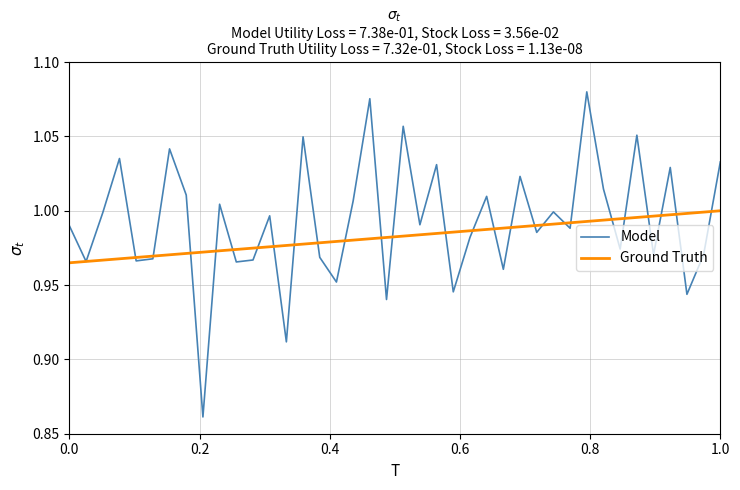

True or false: Model has more than 1 points higher than both neighbors.

True